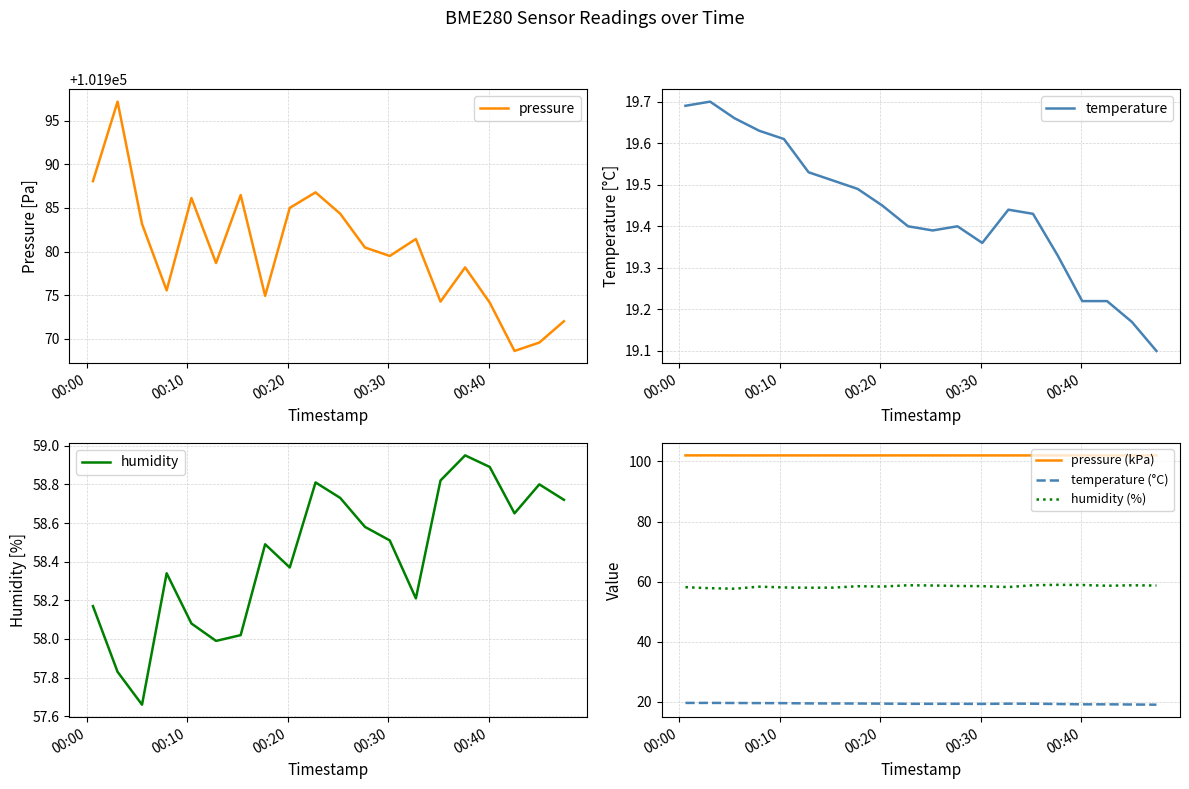

What is the sum of all pressure values?

2039604.6